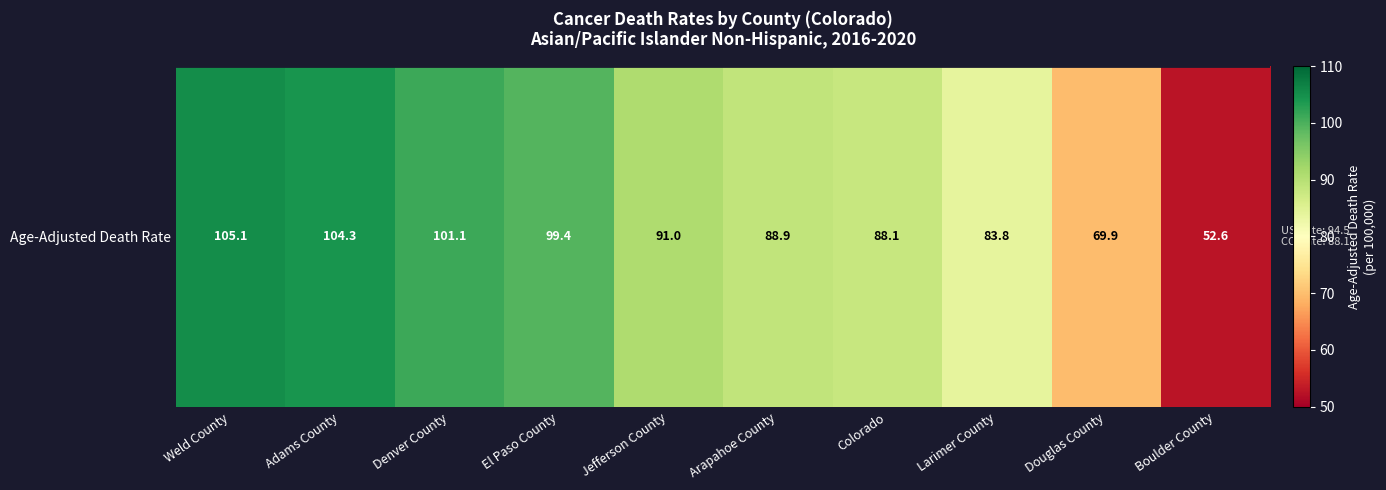

Which has a higher value, Douglas County or Arapahoe County?

Arapahoe County